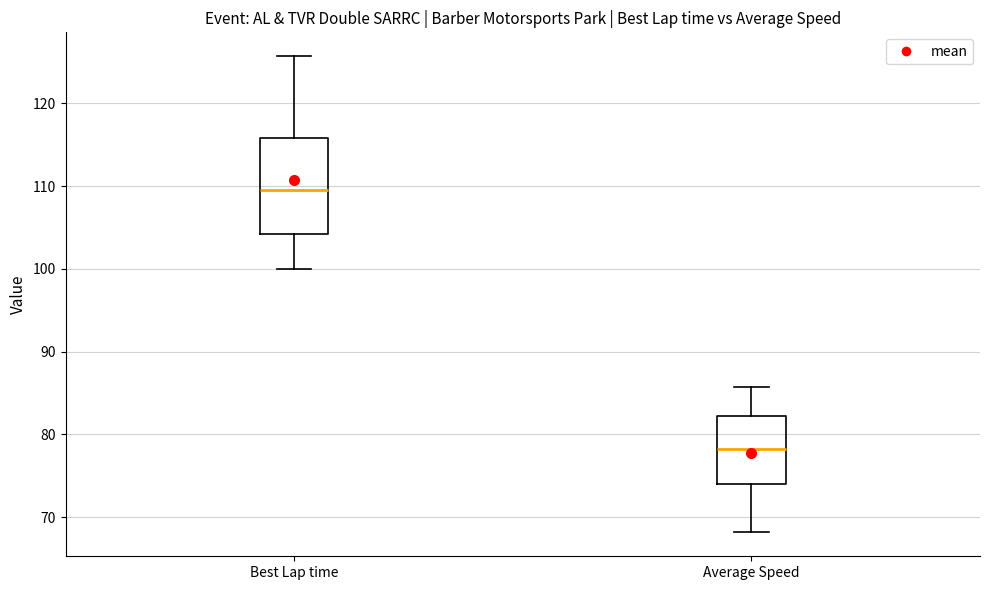

Reading left to right, read every box against the y-axis: the position of its median line, the range the box covers, and the ends of its whiskers. The values are not printed on the chart, so give them approximately, as read against the axis.

Best Lap time: median 110, box 104 to 116, whiskers 100 to 126
Average Speed: median 78, box 74 to 82, whiskers 68 to 86